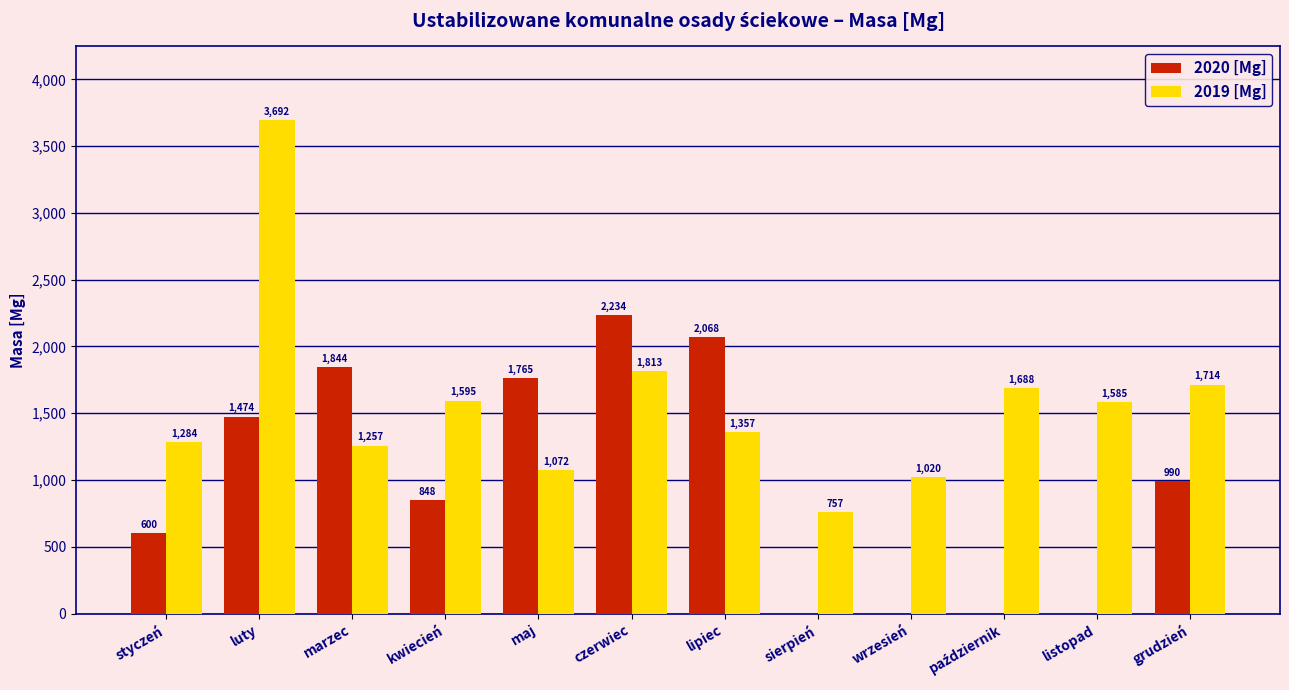

What is the average value of the 2019 [Mg] series?

1569.5